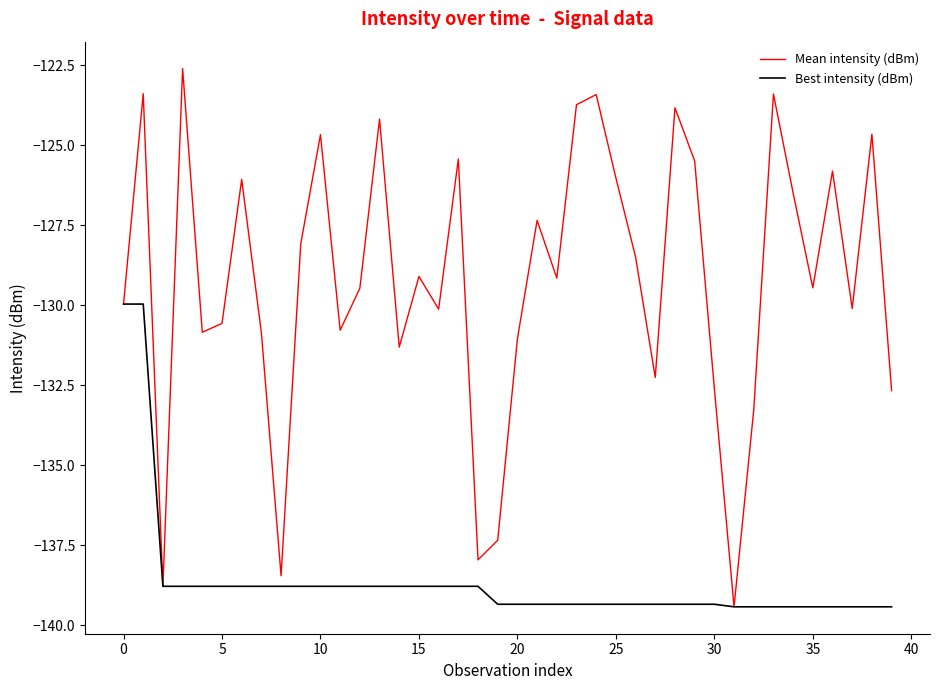

Rank the series by their maximum value, from highest to lowest.

Mean intensity (dBm), Best intensity (dBm)